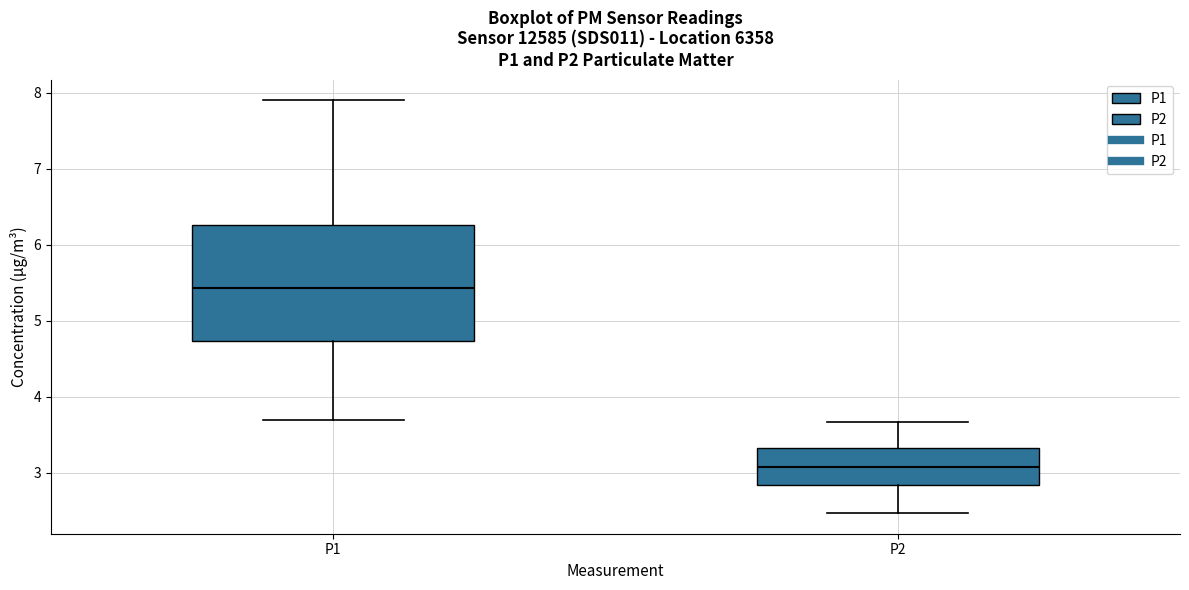

Where is the lower edge of the box for P2 on the y-axis? The values are not printed on the chart, so give them approximately, as read against the axis.

2.8